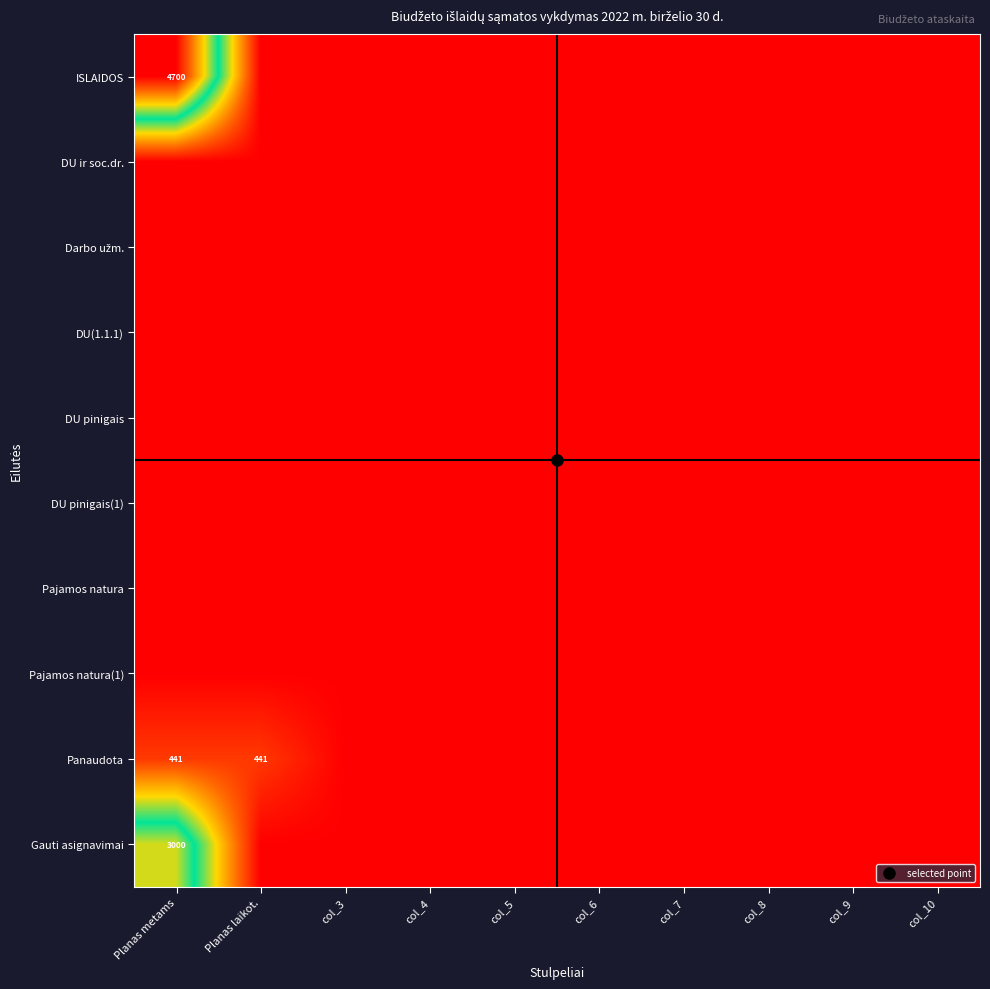

List the series in order of their peak value, highest first.

ISLAIDOS, Gauti asignavimai, Panaudota, DU ir soc.dr., Darbo užm., DU(1.1.1), DU pinigais, DU pinigais(1), Pajamos natura, Pajamos natura(1)